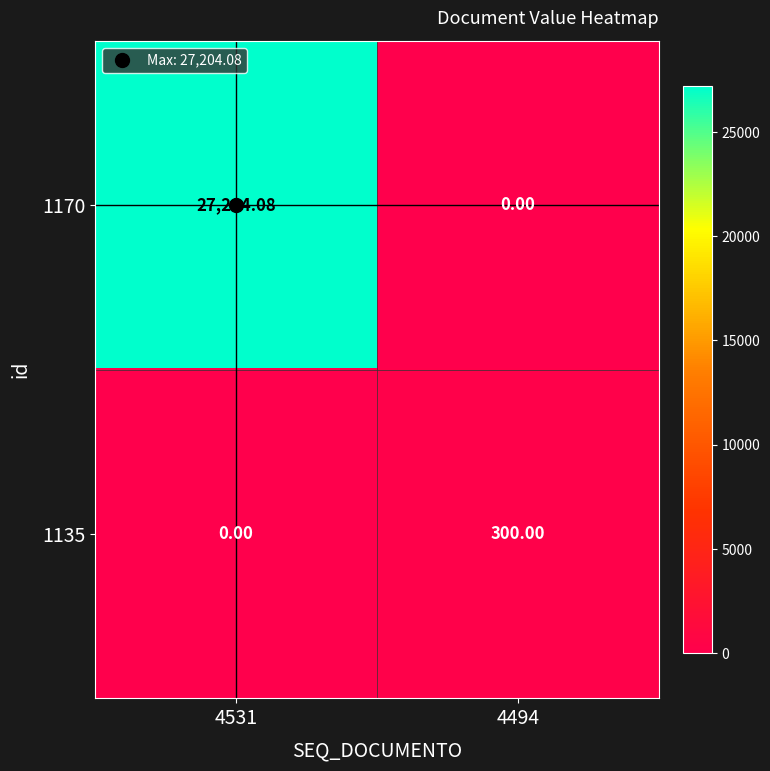

Between 4531 and 4494, which series saw the biggest shift?

1170